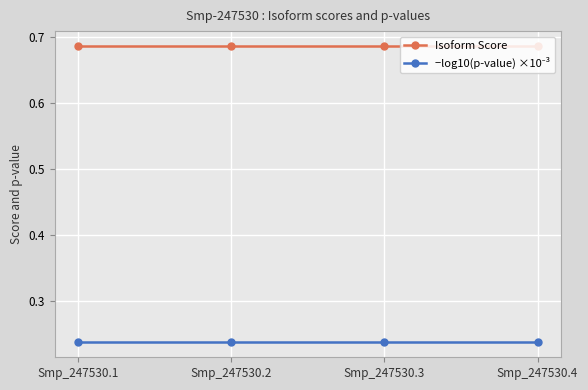

The Isoform Score series shows 0.3 at Smp_247530.2. True or false?

False